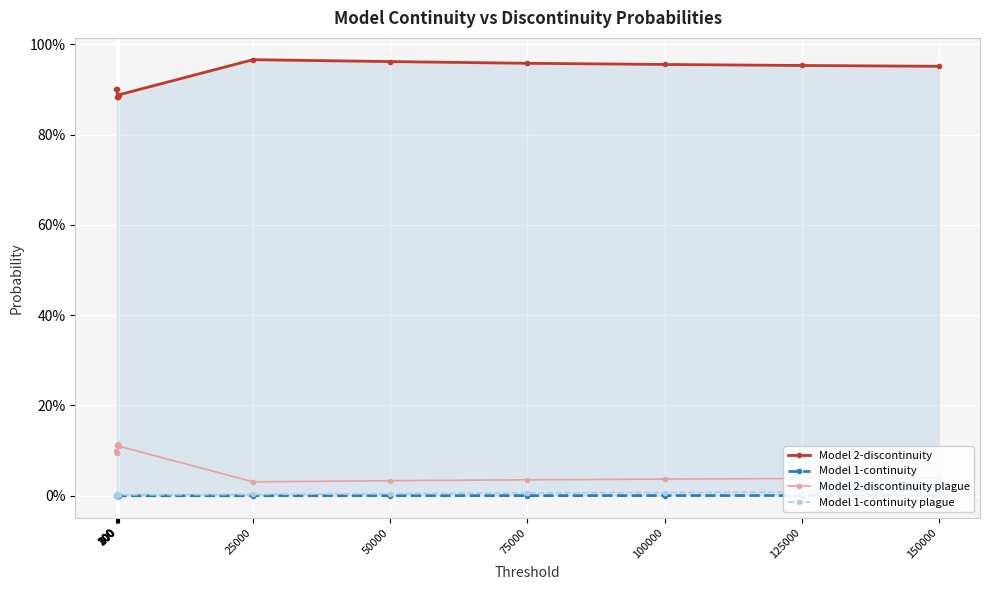

What is the value of the Model 2-discontinuity plague point at the 4th from the left?

0.1